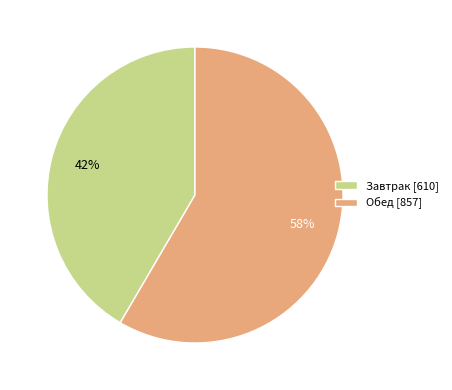

The Обед slice represents 58% of the pie. True or false?

True